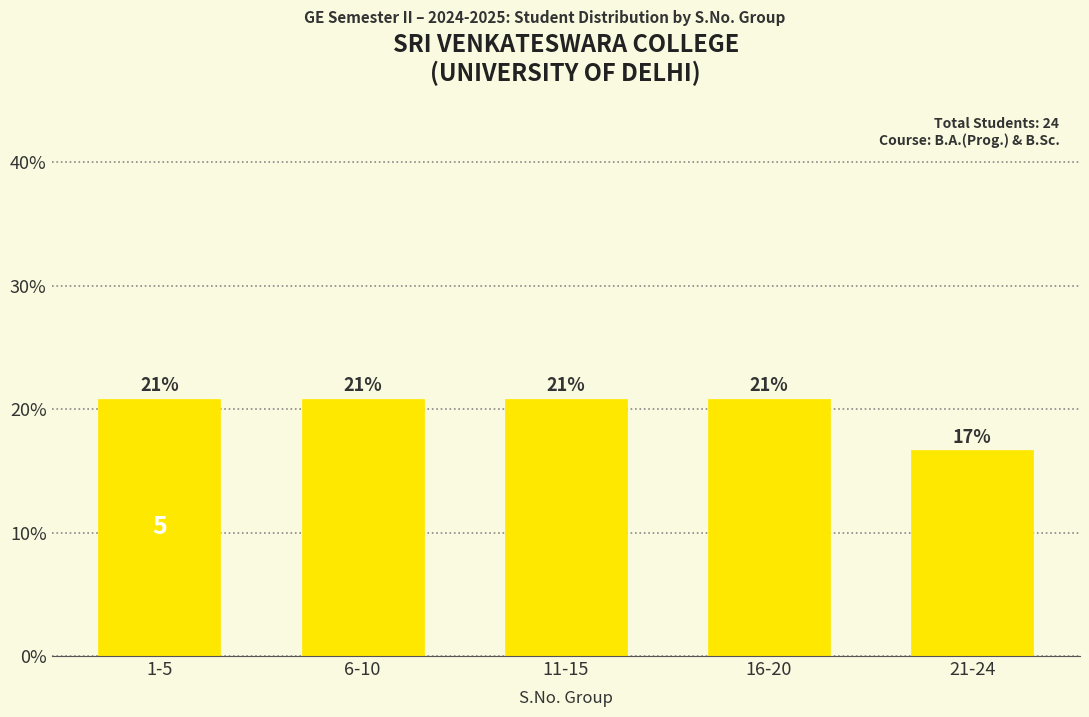

Are the bars horizontal?

No